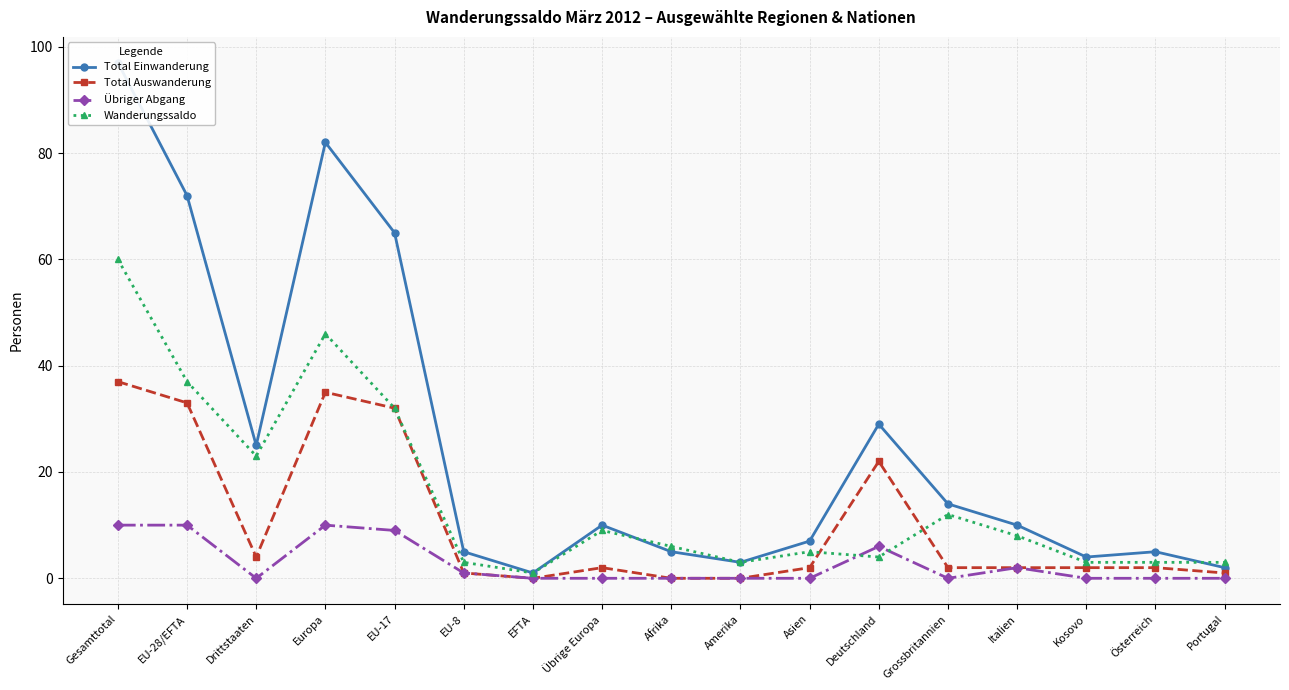

Does the chart have visible grid lines?

Yes